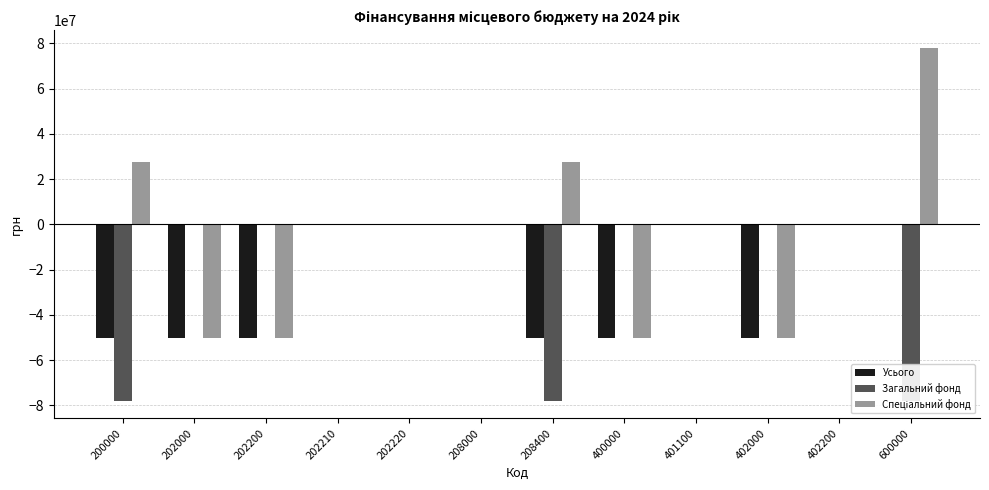

Between 200000 and 202220, which series saw the biggest shift?

Загальний фонд